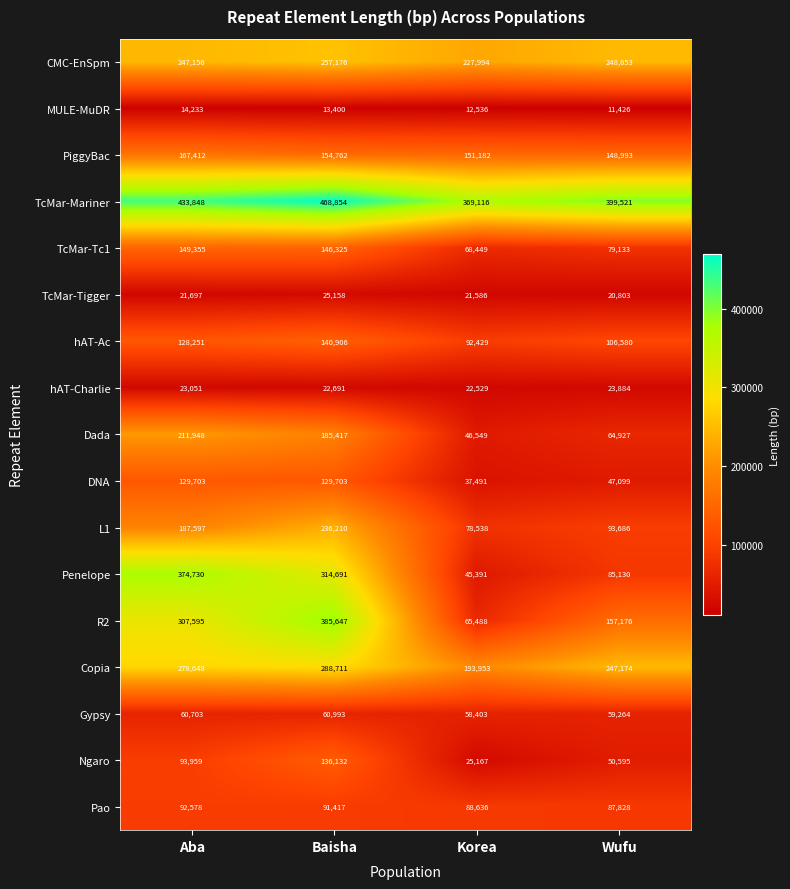

Which label corresponds to the largest value in the chart?

Baisha